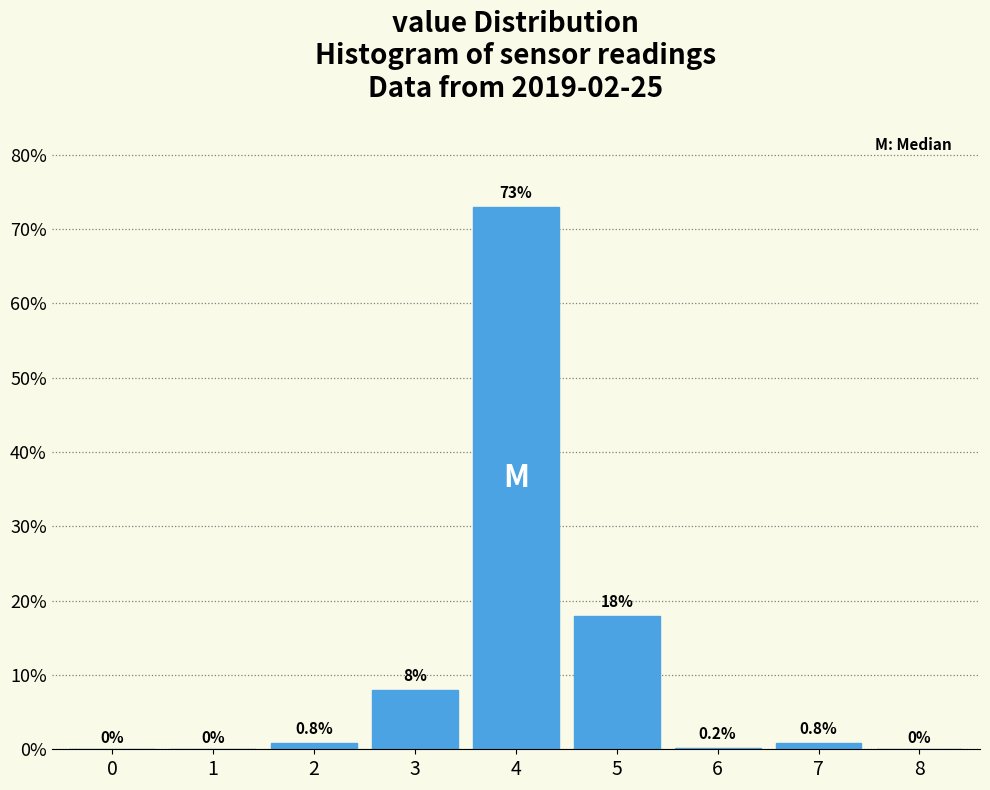

Reading left to right, list all the values displayed in this chart.

0=0.0	1=0.0	2=0.8	3=8.0	4=73.0	5=18.0	6=0.2	7=0.8	8=0.0